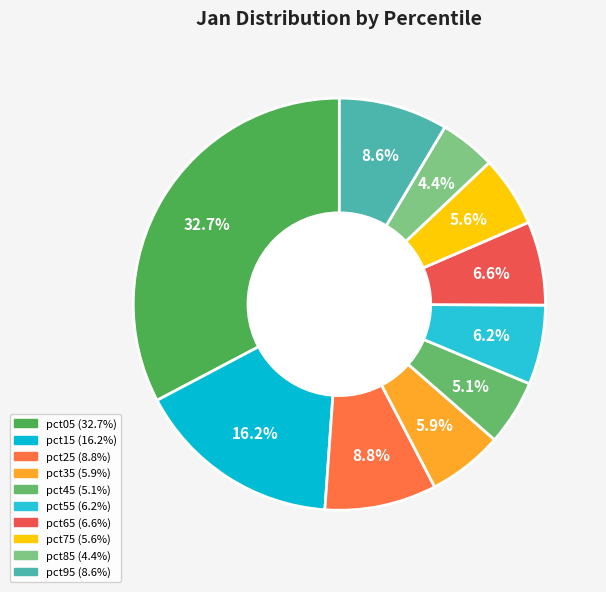

Is it true that pct85 is 1% of the pie?

False